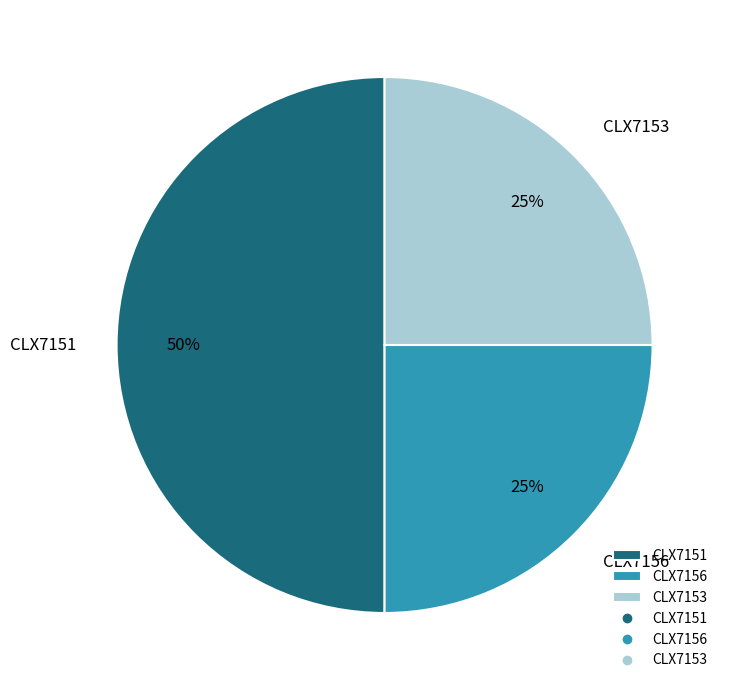

Which has a higher value, CLX7151 or CLX7156?

CLX7151